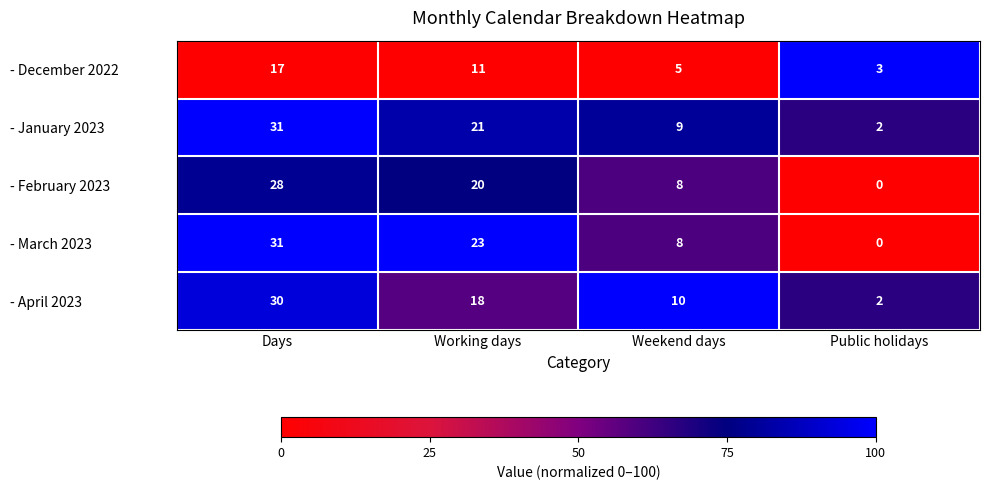

Is it true that - December 2022 equals 5 at Weekend days?

True